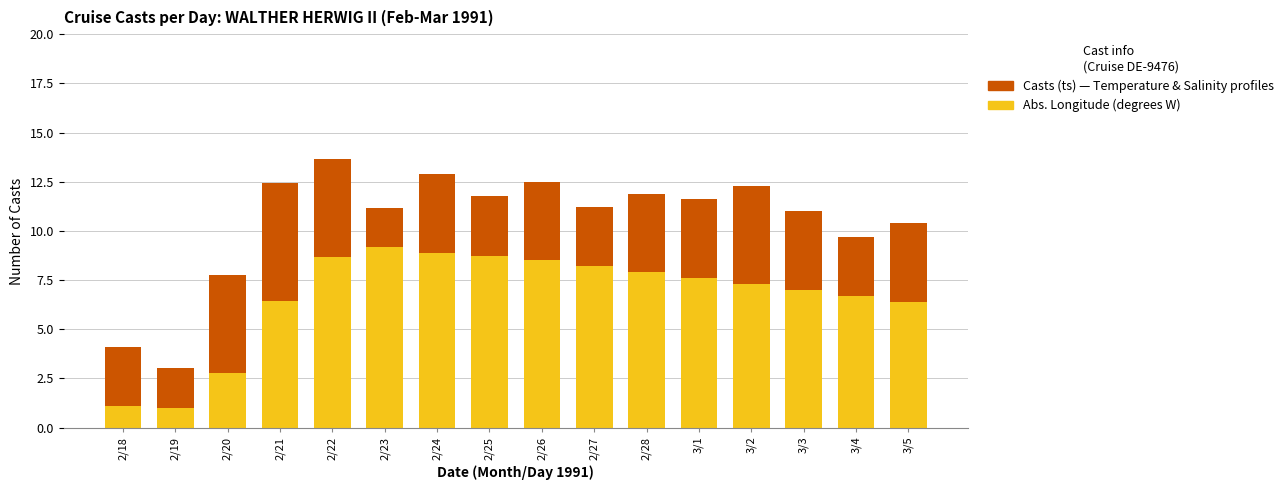

What is the total value across all series at 3/3?

11.0